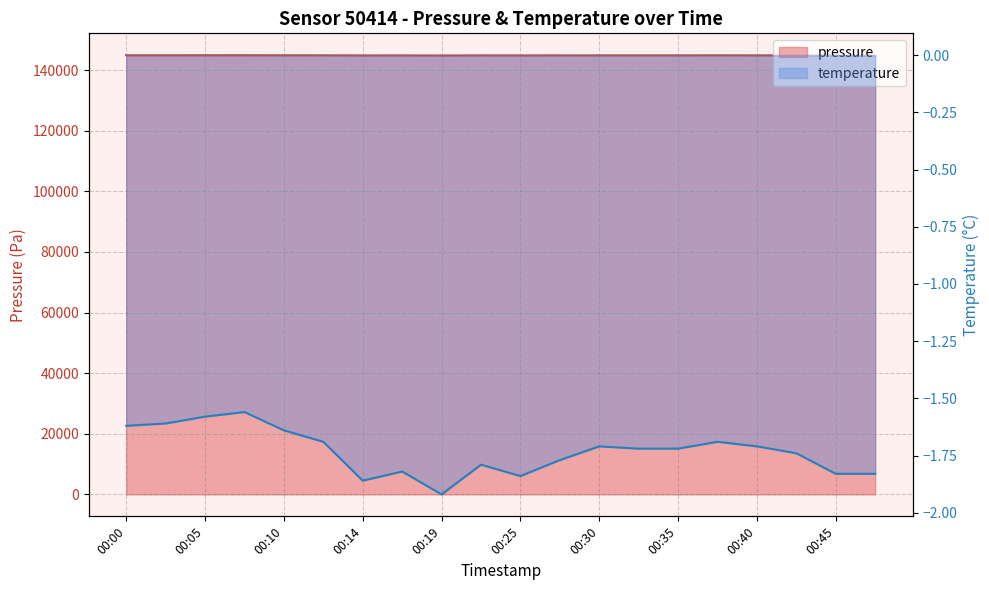

Reading left to right, list all the values displayed in this chart.

pressure: 00:00=144896.9	00:02=144899.4	00:05=144905.5	00:07=144910.4	00:10=144892.0	00:12=144881.0	00:14=144840.5	00:17=144850.3	00:19=144825.8	00:22=144855.2	00:25=144845.4	00:27=144860.1	00:30=144874.8	00:32=144872.4	00:35=144873.6	00:37=144881.0	00:40=144874.8	00:42=144867.5	00:45=144847.8	00:47=144846.6
temperature: 00:00=-1.6	00:02=-1.6	00:05=-1.6	00:07=-1.6	00:10=-1.6	00:12=-1.7	00:14=-1.9	00:17=-1.8	00:19=-1.9	00:22=-1.8	00:25=-1.8	00:27=-1.8	00:30=-1.7	00:32=-1.7	00:35=-1.7	00:37=-1.7	00:40=-1.7	00:42=-1.7	00:45=-1.8	00:47=-1.8